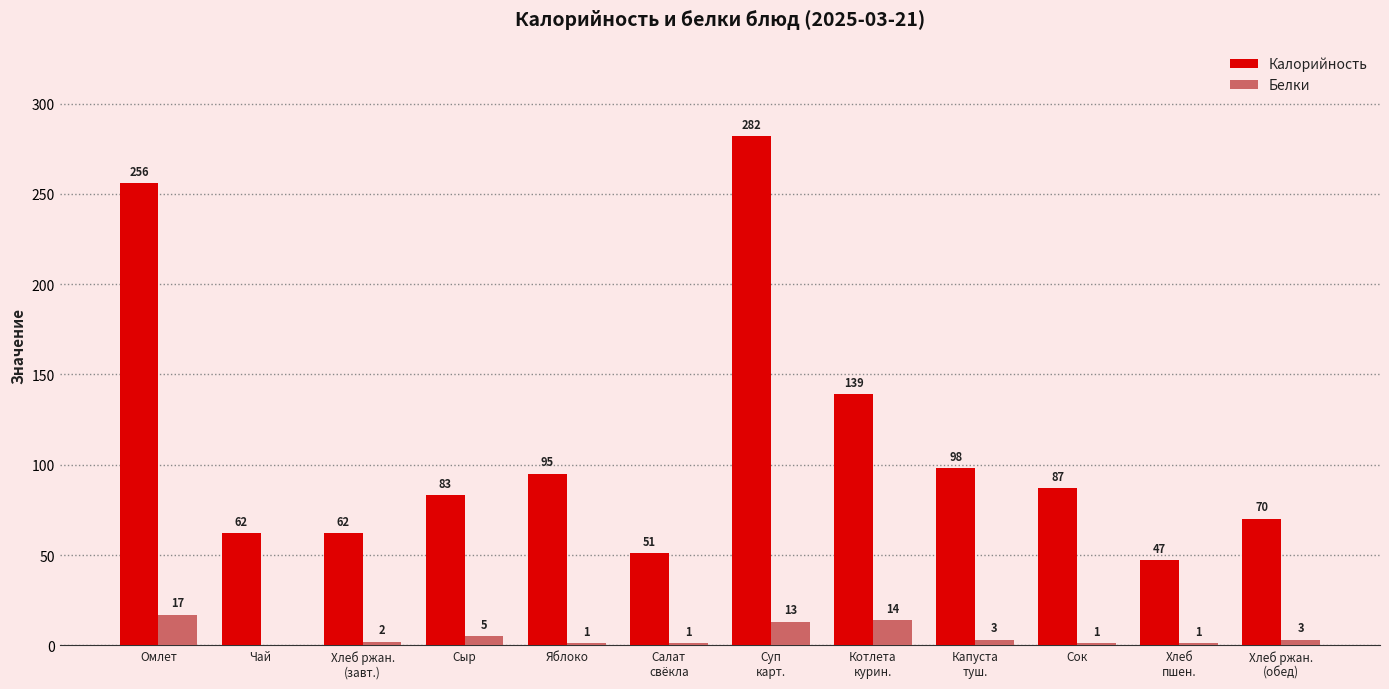

What is the maximum value shown in the chart?

282.0